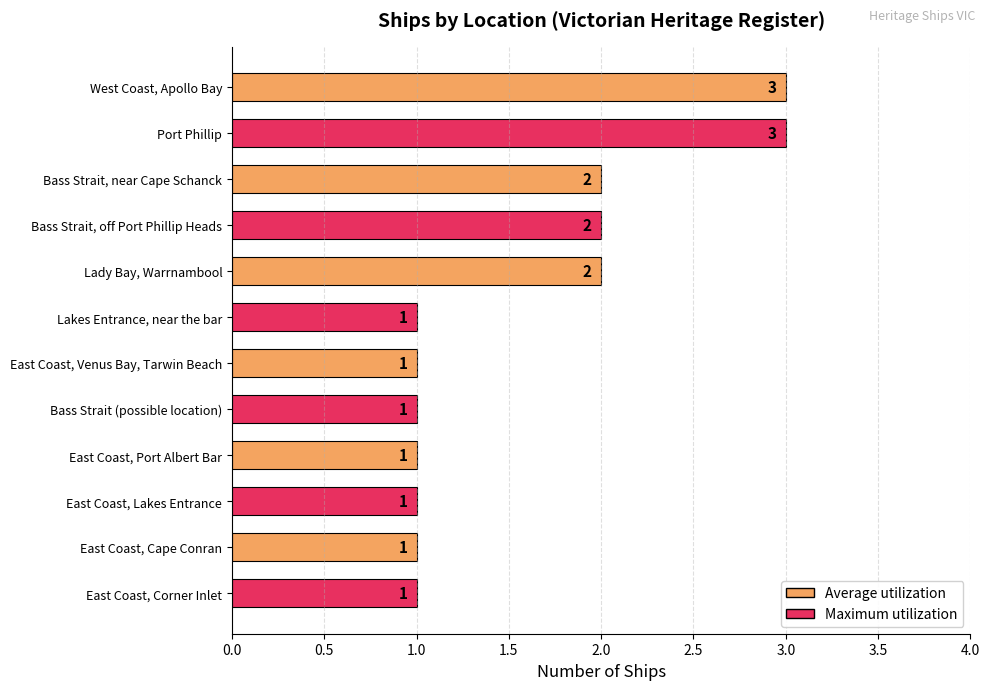

What is the smallest value displayed?

1